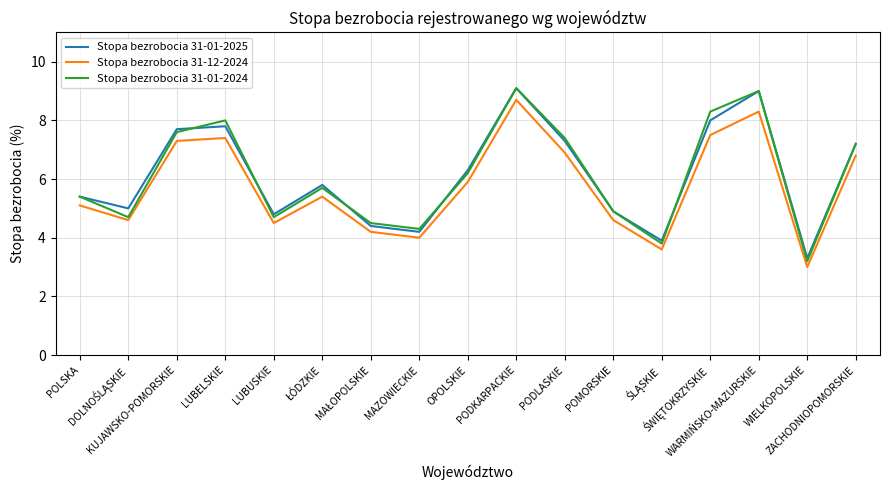

How many categories are shown in the chart?

17